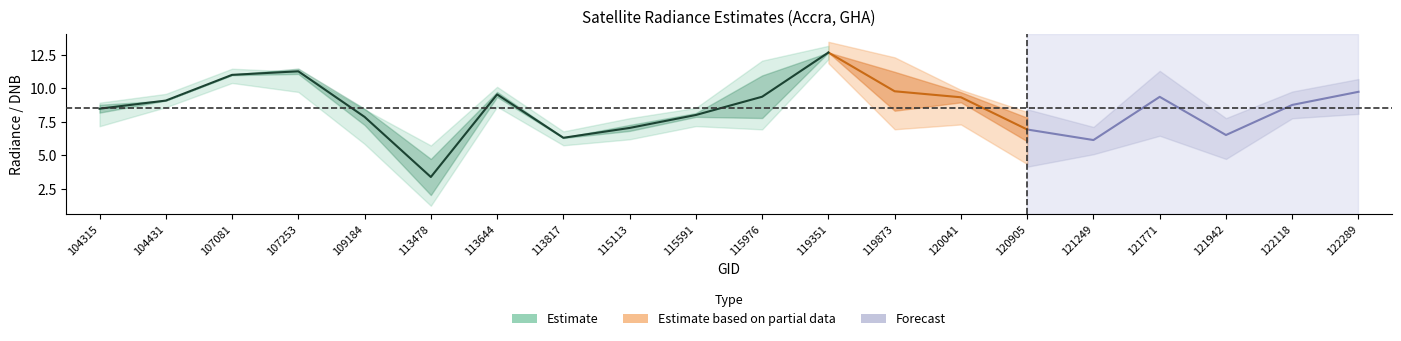

What is the approximate value of forecast_hi at 107081?

13.5